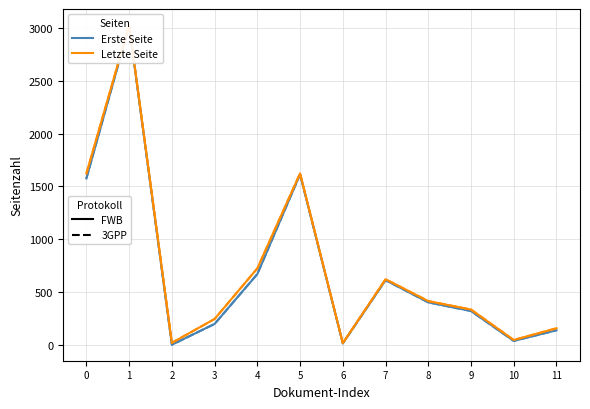

What is the maximum value shown in the chart?

3027